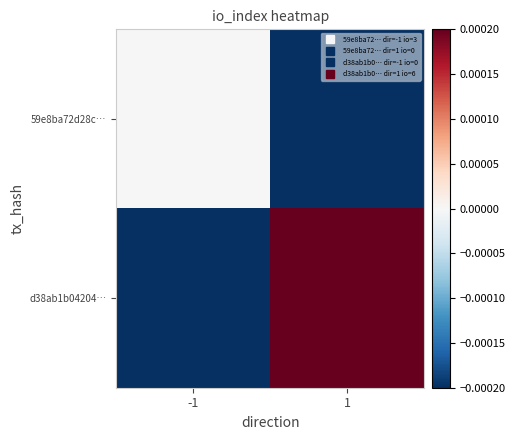

At which category is the sum across all series the highest?

1